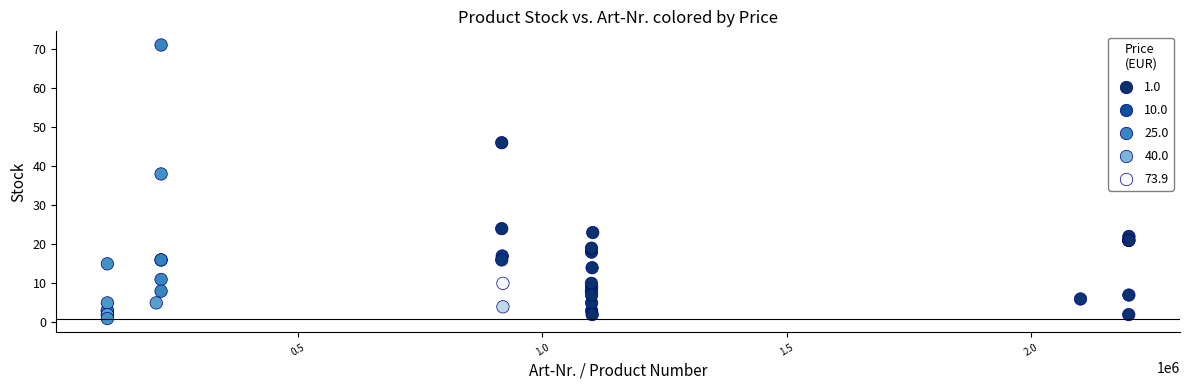

What Y value in the scatter plot is closest to 36?

38